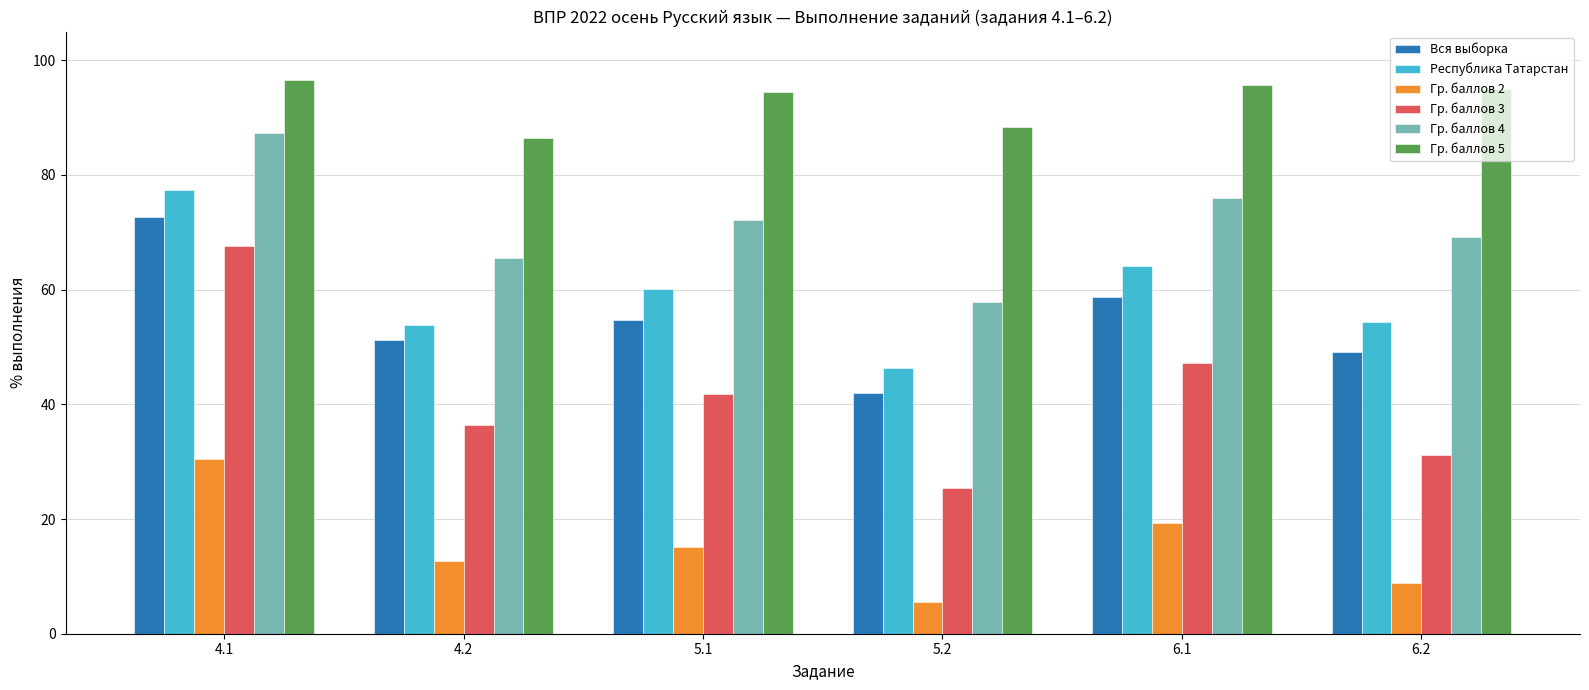

Rank the series at 6.1 from highest to lowest value.

Гр. баллов 5, Гр. баллов 4, Республика Татарстан, Вся выборка, Гр. баллов 3, Гр. баллов 2